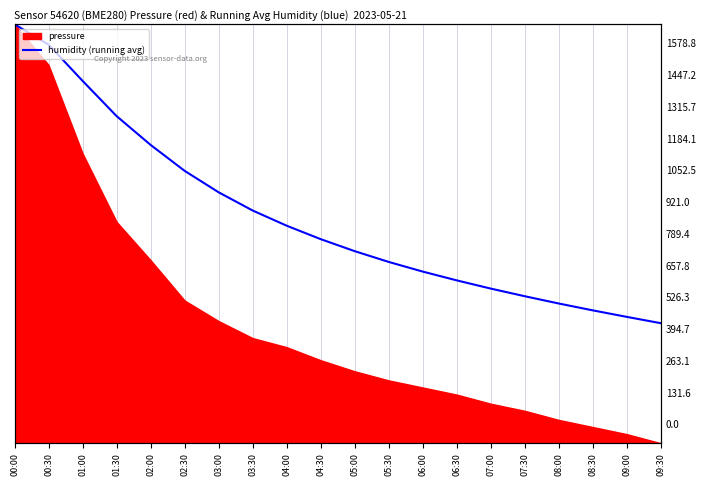

True or false: there are more than 2 points higher than both neighbors.

False